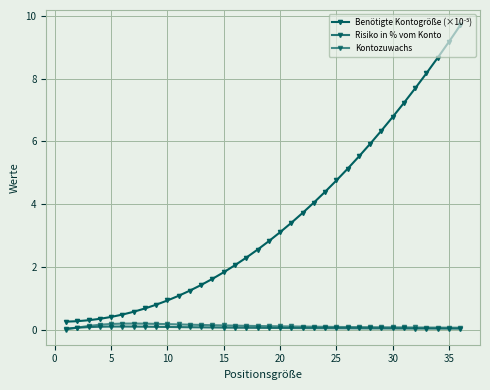

True or false: Benötigte Kontogröße (×10⁻⁵) and Risiko in % vom Konto intersect in this chart.

False